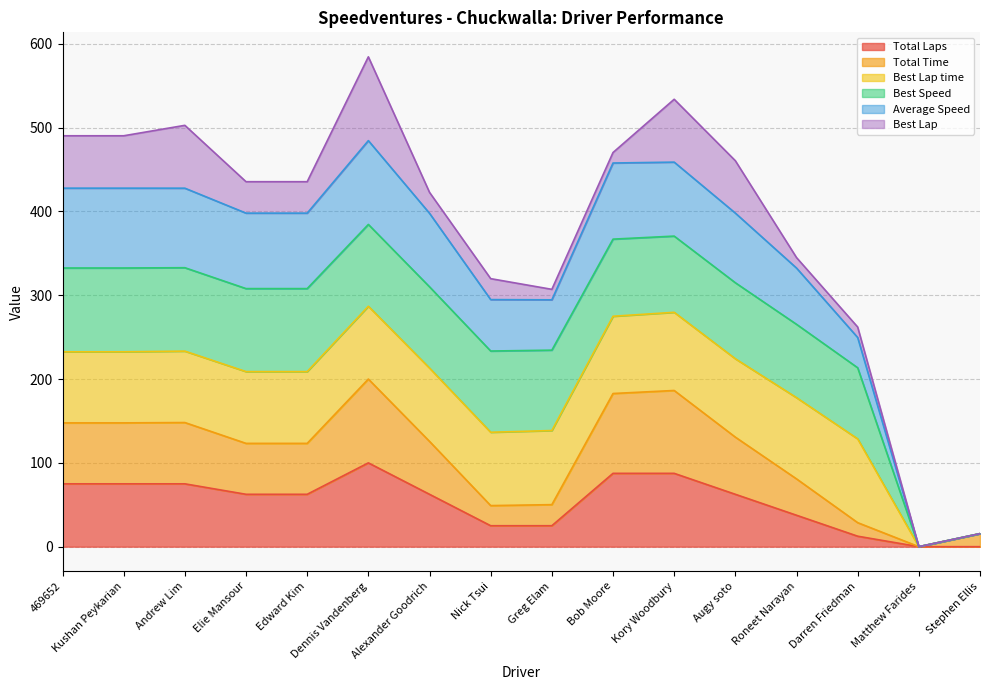

Does the chart have visible grid lines?

Yes